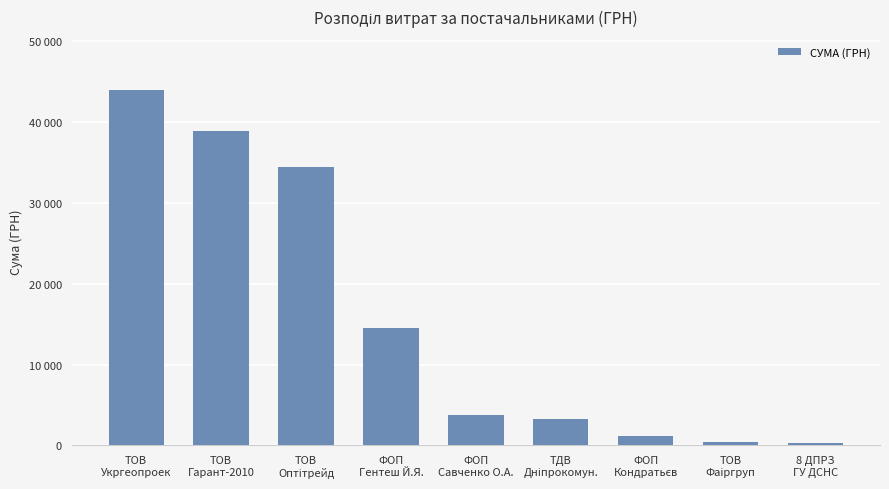

Are the bars horizontal?

No